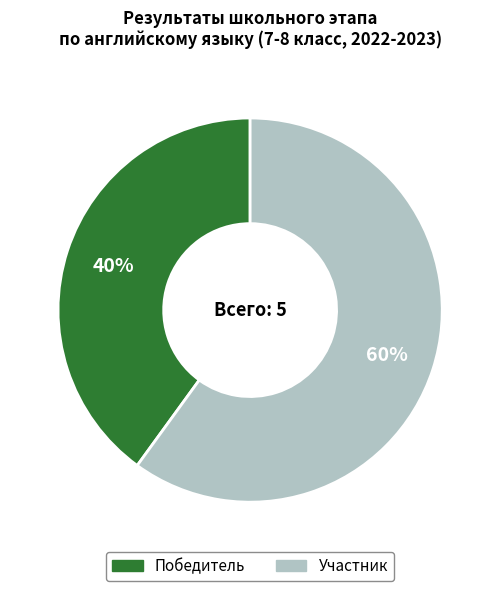

The Победитель slice represents 26% of the pie. True or false?

False